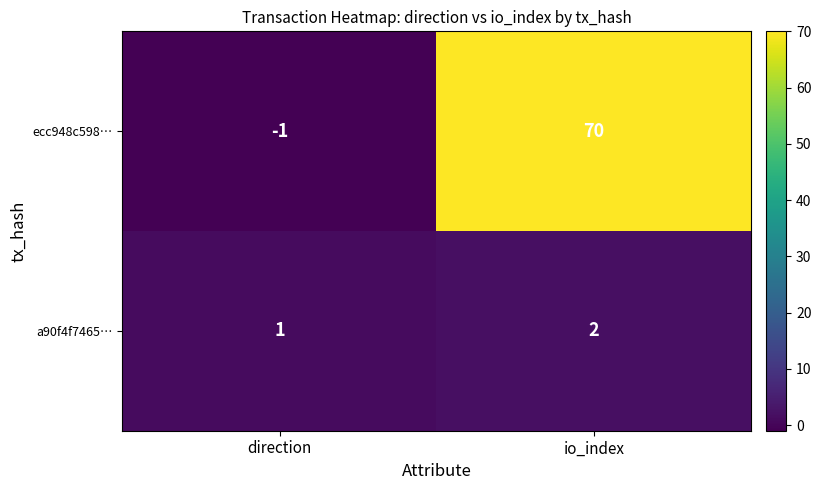

How many categories are shown in the chart?

2